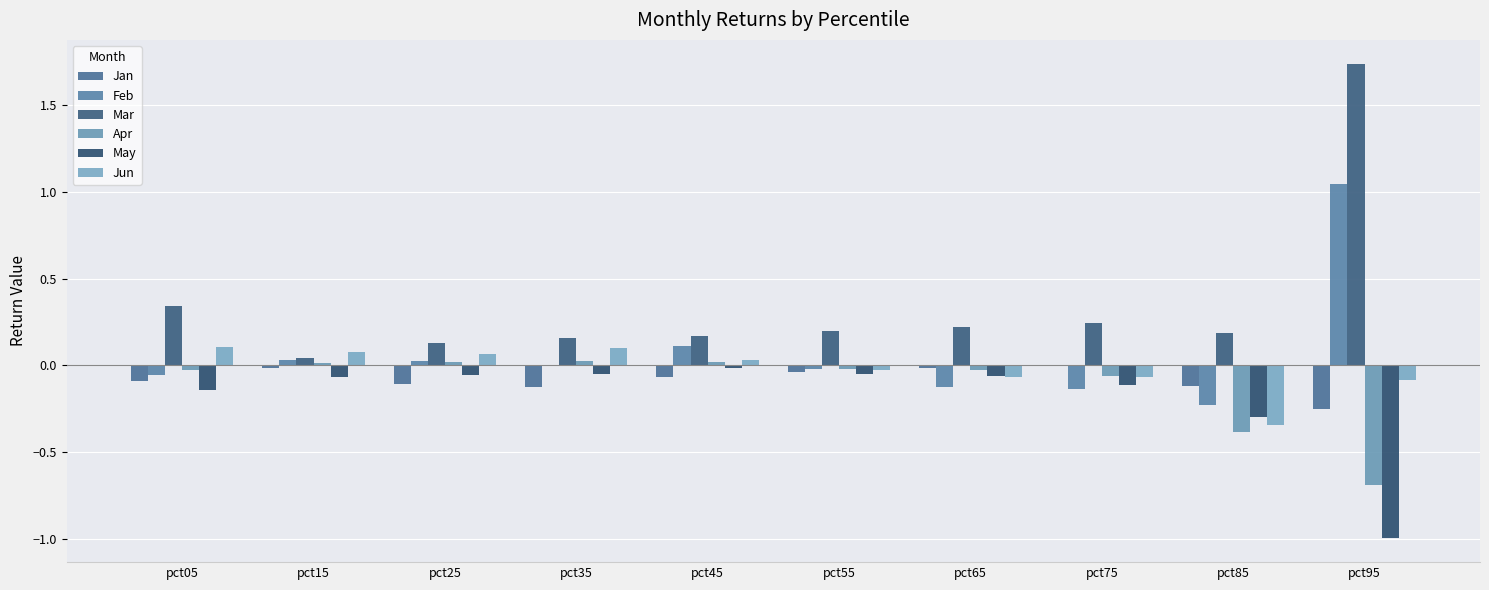

What is the value of the Mar bar at the 8th from the left?

0.2